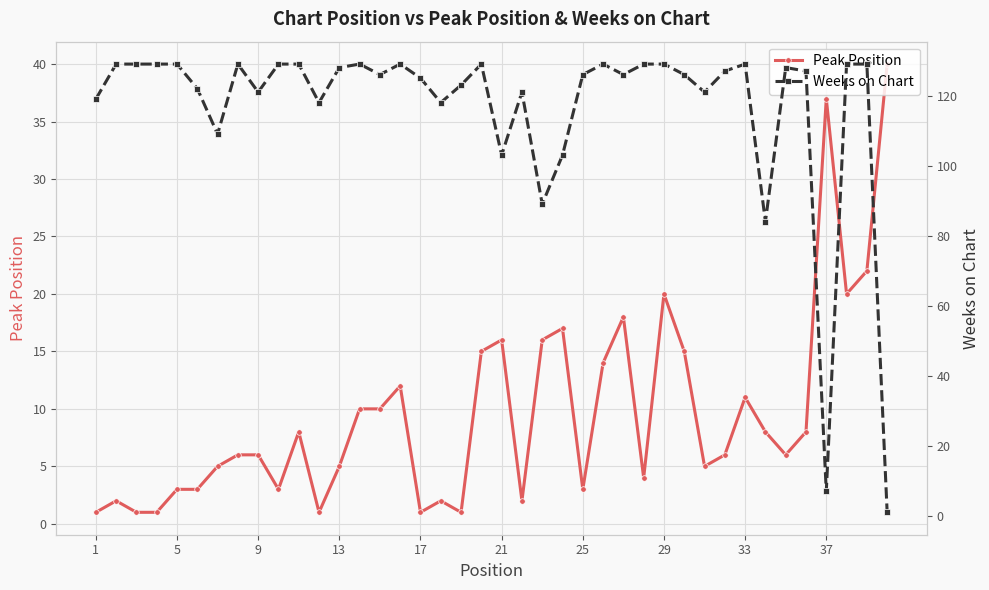

True or false: Peak Position has more than 1 interior local peaks.

True